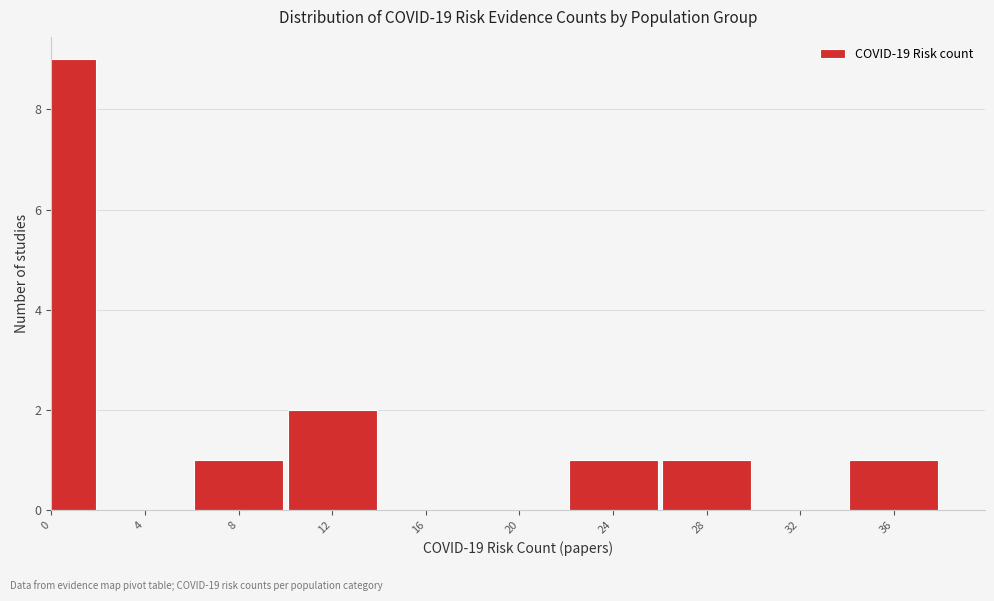

Reading left to right, what are all the values shown in this chart?

0=9	4=0	8=1	12=2	16=0	20=0	24=1	28=1	32=0	36=1